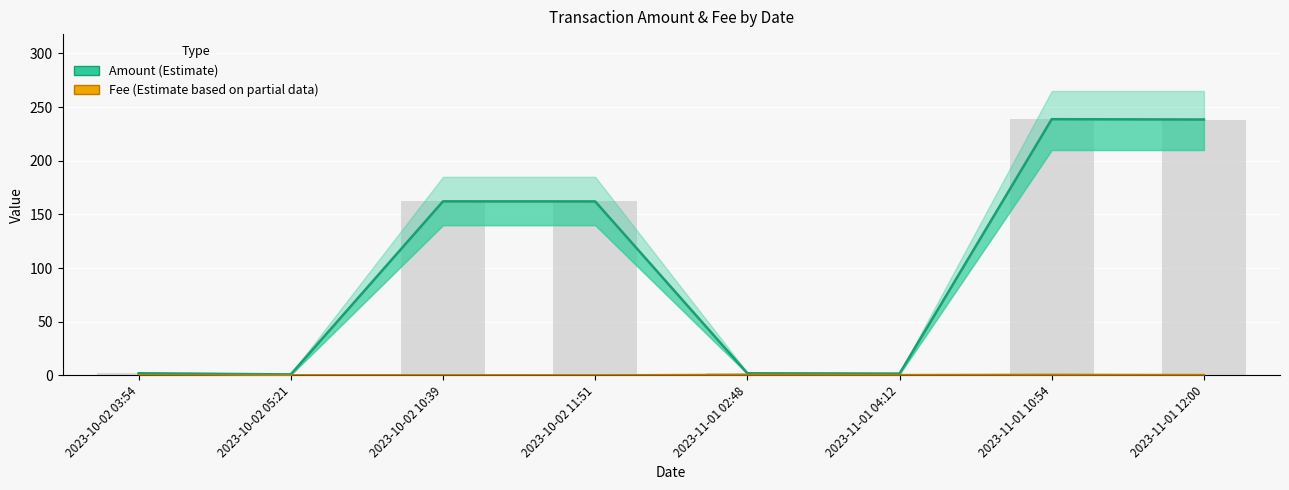

Reading right to left, list all the values displayed in this chart.

Amount (Estimate): 2023-11-01 12:00=238.4	2023-11-01 10:54=238.7	2023-11-01 04:12=1.7	2023-11-01 02:48=2.0	2023-10-02 11:51=162.1	2023-10-02 10:39=162.2	2023-10-02 05:21=0.9	2023-10-02 03:54=2.0
Fee (Partial Data): 2023-11-01 12:00=0.3	2023-11-01 10:54=0.5	2023-11-01 04:12=0.3	2023-11-01 02:48=0.5	2023-10-02 11:51=0.1	2023-10-02 10:39=0.1	2023-10-02 05:21=0.1	2023-10-02 03:54=0.0